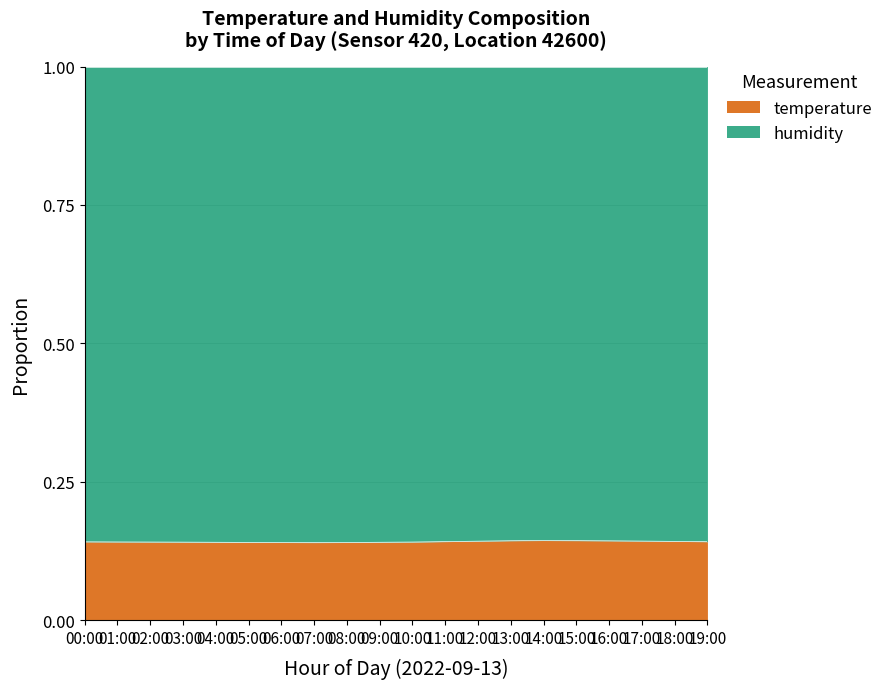

True or false: the data has more than 2 interior local peaks.

False